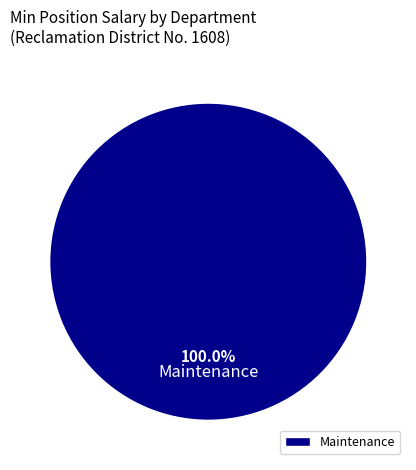

Is there any slice that represents more than half of the pie?

Yes